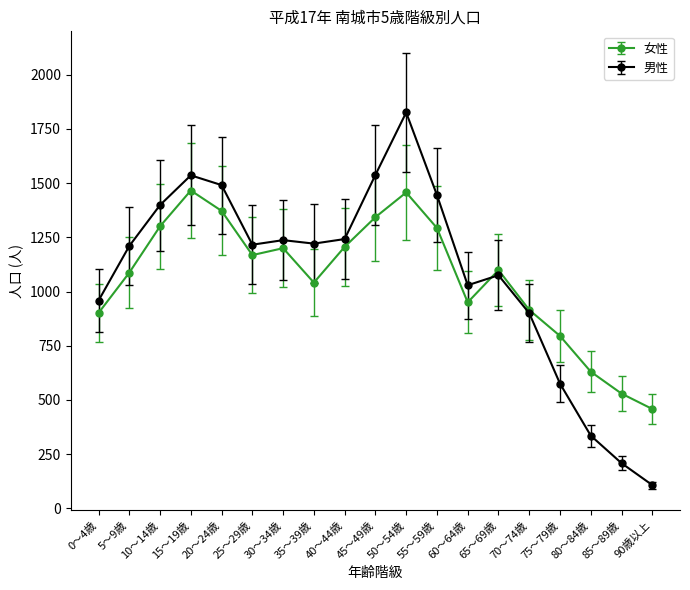

What is the sum of all 男性 values?

20548